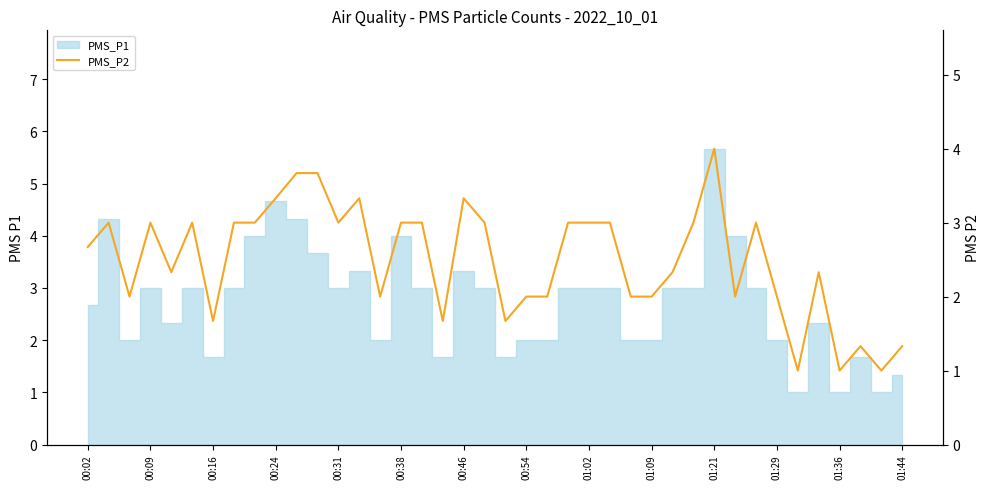

How many lines are shown in the chart?

1